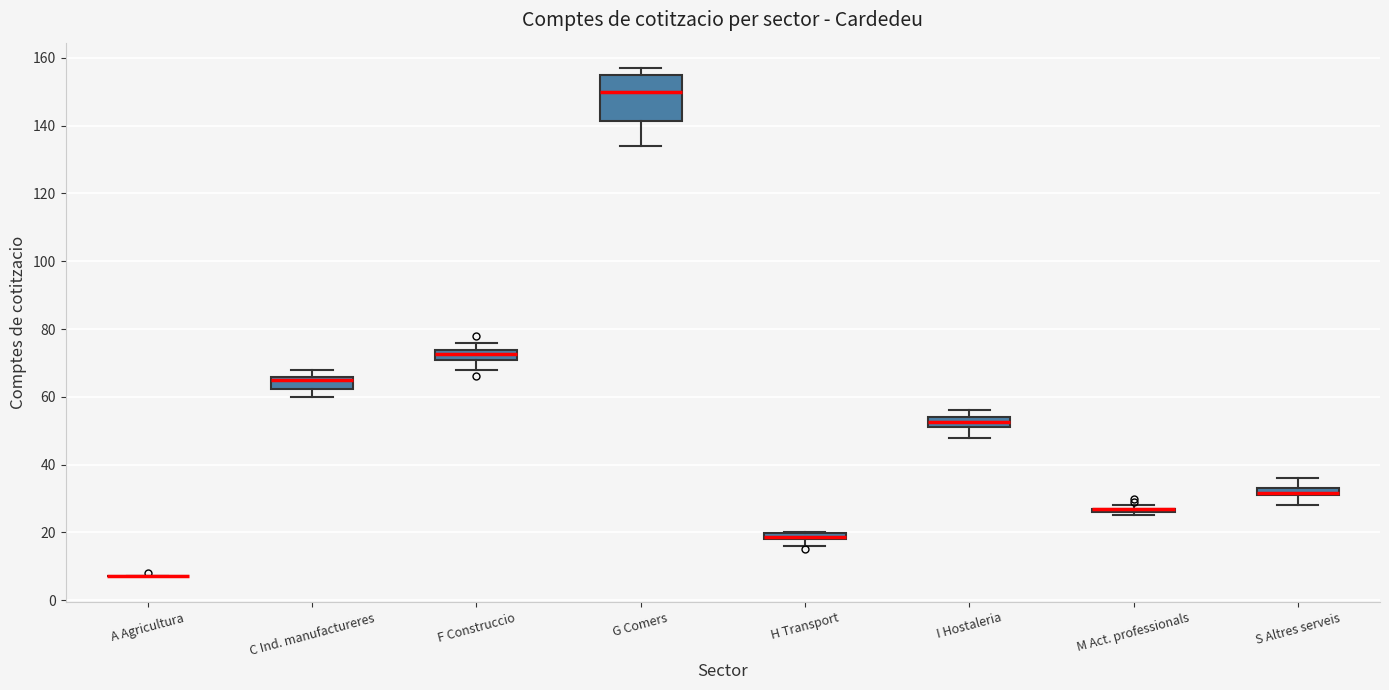

Where is the upper edge of the box for F Construccio on the y-axis? The values are not printed on the chart, so give them approximately, as read against the axis.

74